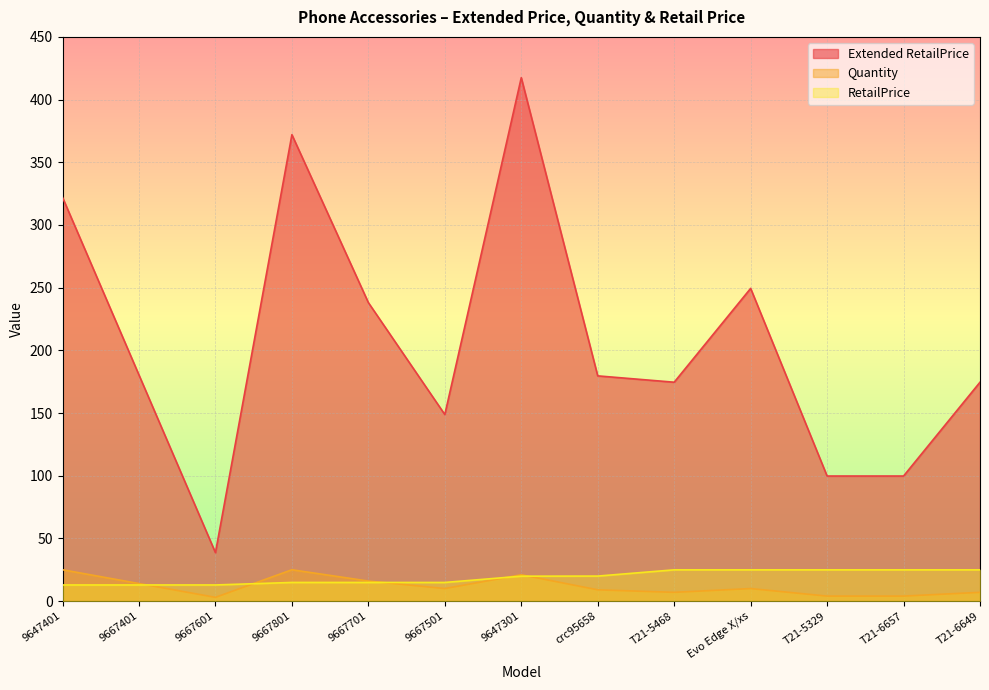

What is the difference between the maximum and minimum values in the Extended RetailPrice series?

378.8